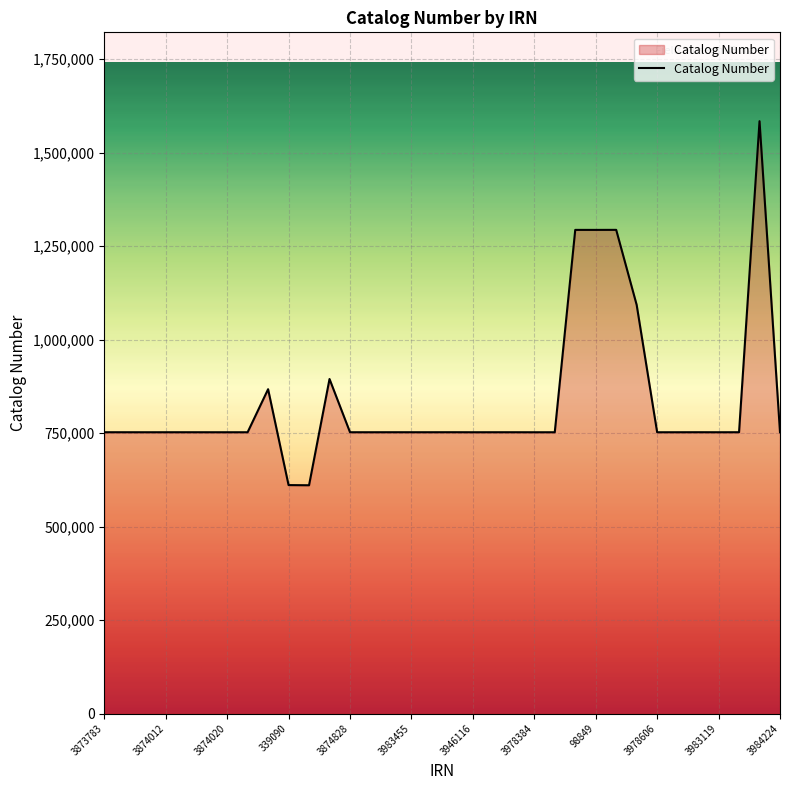

What is the difference between the maximum and minimum values?

973796